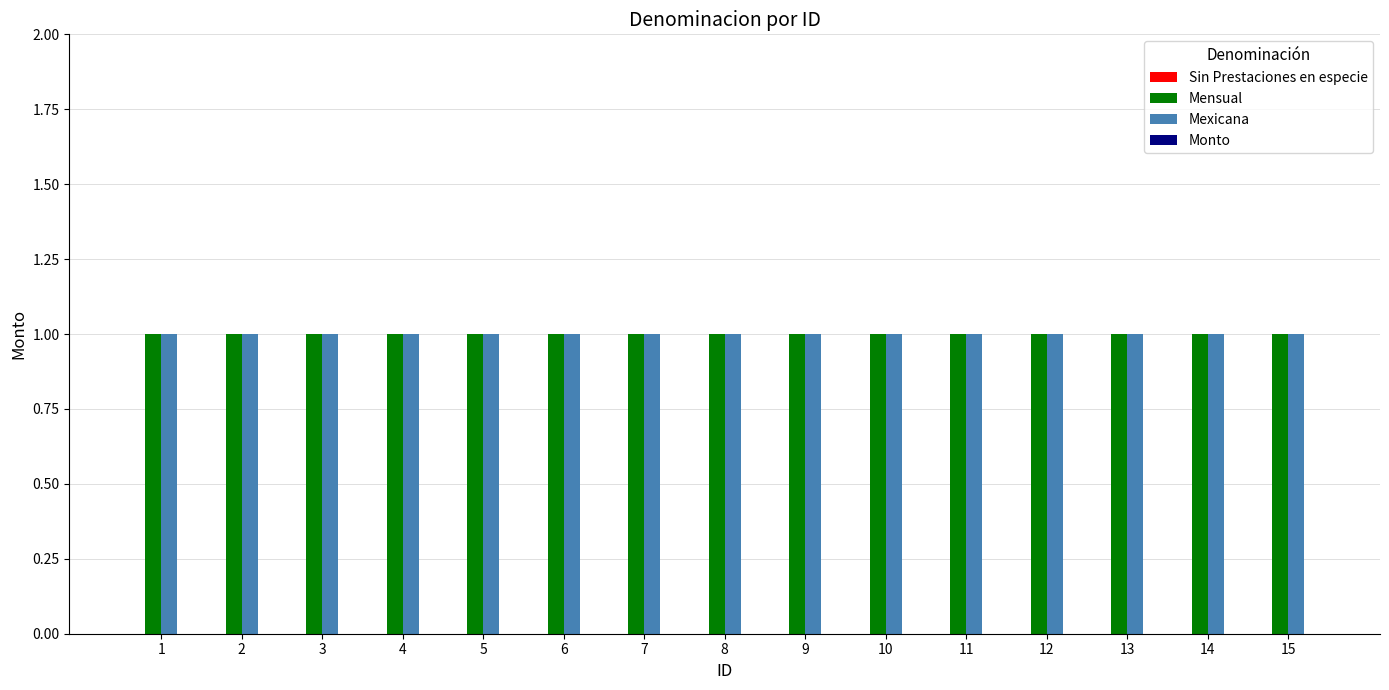

What is the sum of all Mexicana values?

15